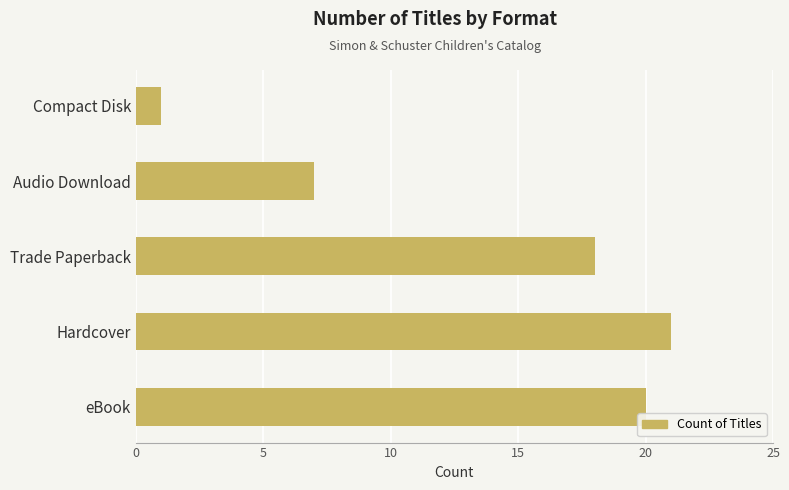

List the labels in order of value, largest first.

Hardcover, eBook, Trade Paperback, Audio Download, Compact Disk